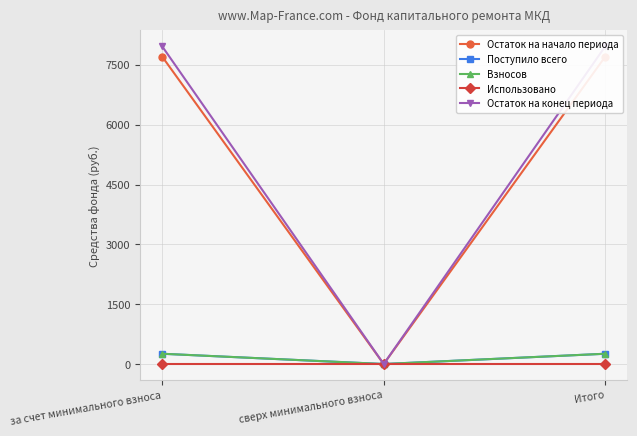

Where does the Остаток на начало периода series first go above 7706?

за счет минимального взноса